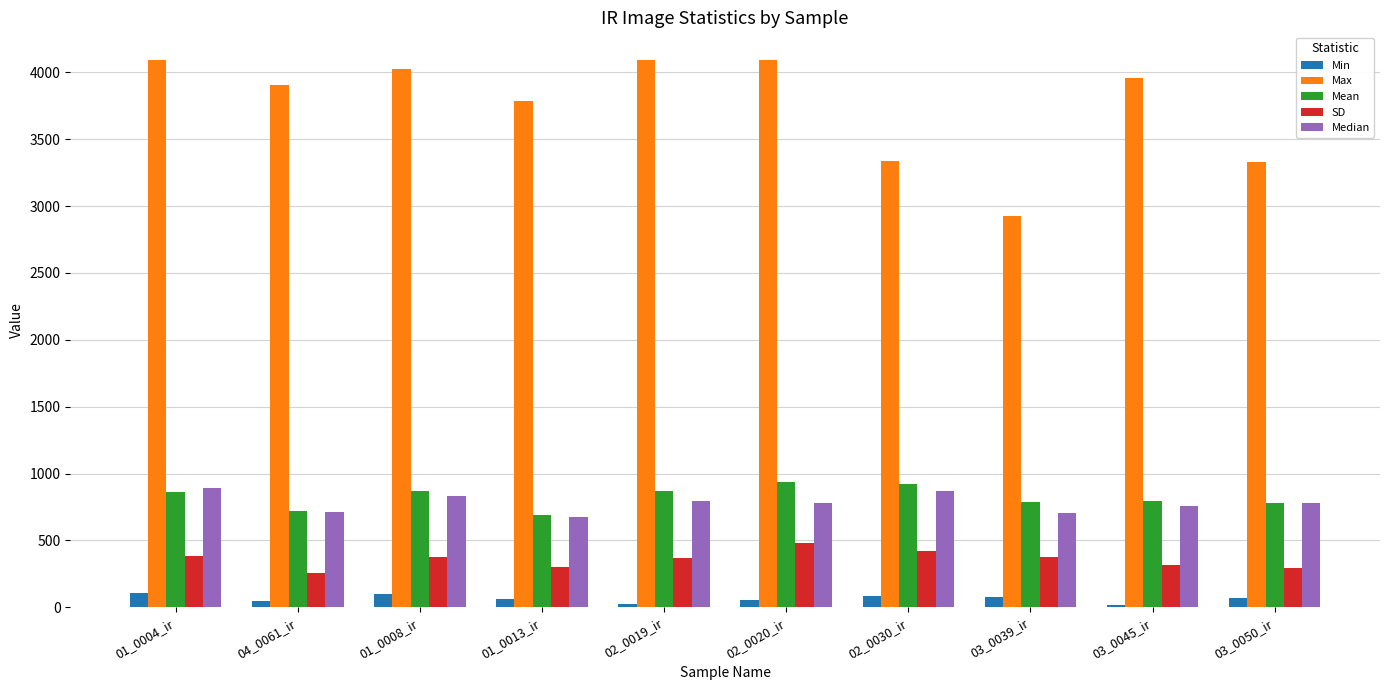

What is the minimum value for SD?

258.0